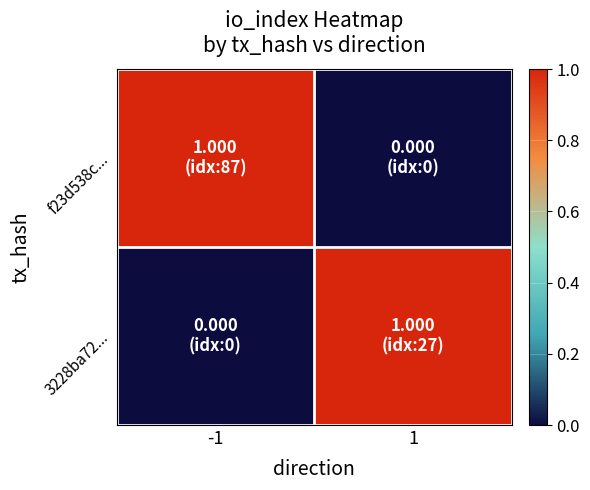

Which series has the largest range (max minus min)?

f23d538c...